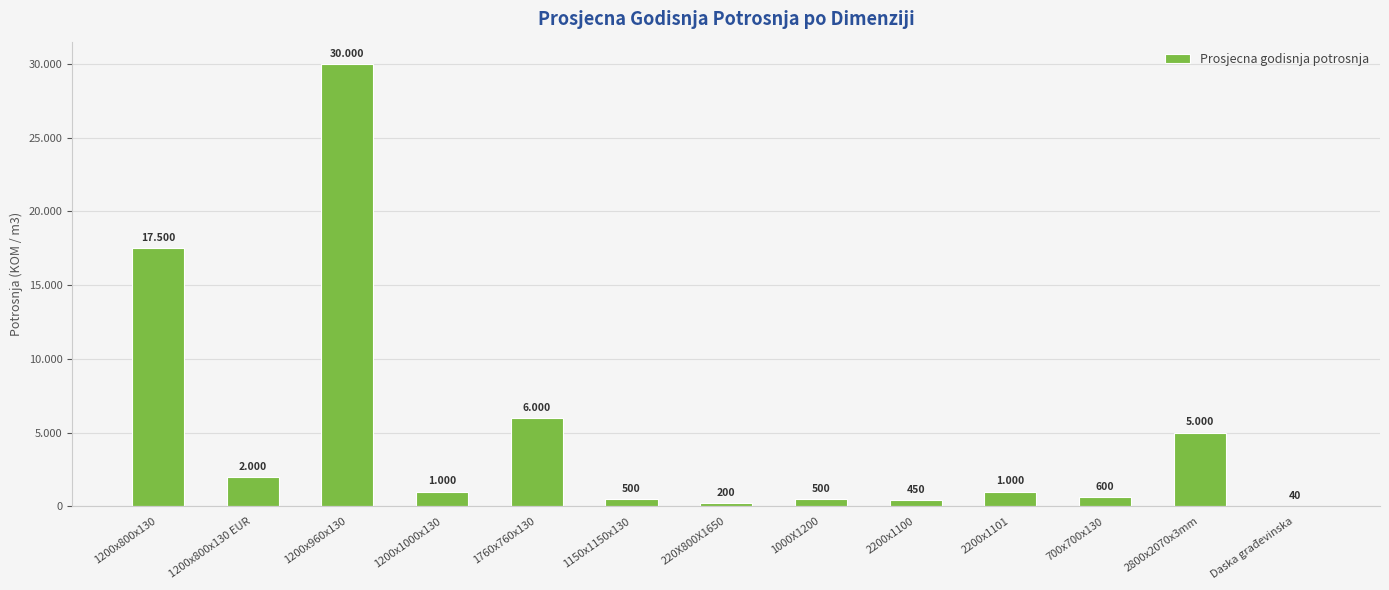

What is the label of the 3rd bar from the right?

700x700x130